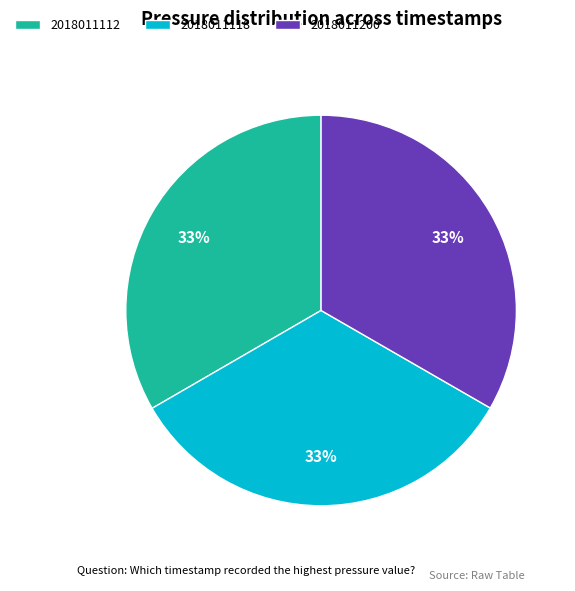

Count the number of slices in the pie.

3